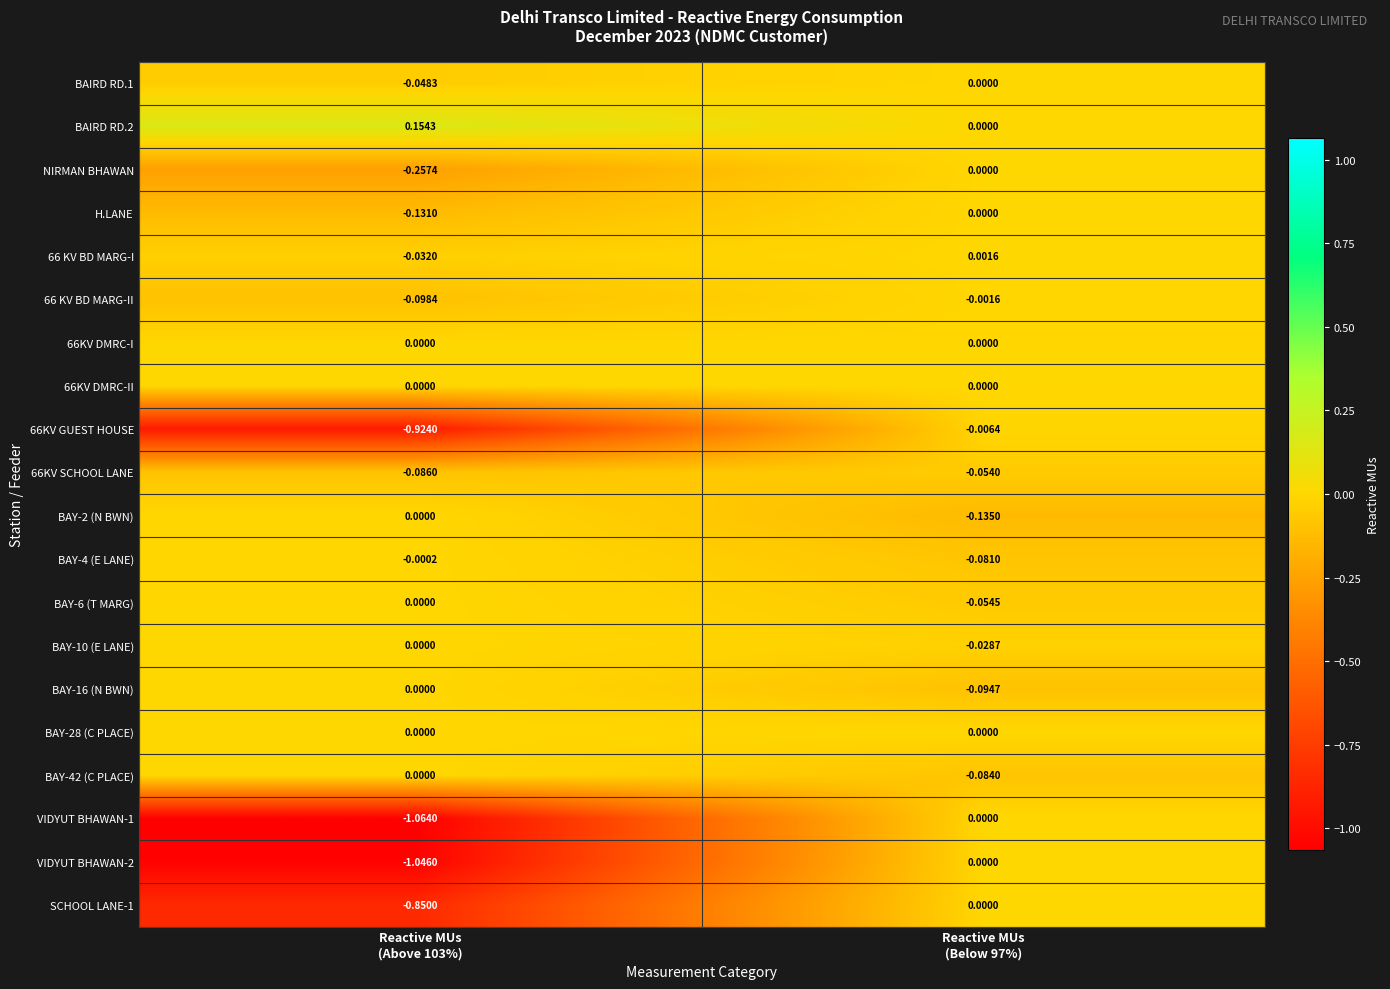

How many data points in 66 KV BD MARG-I are less than 0?

1